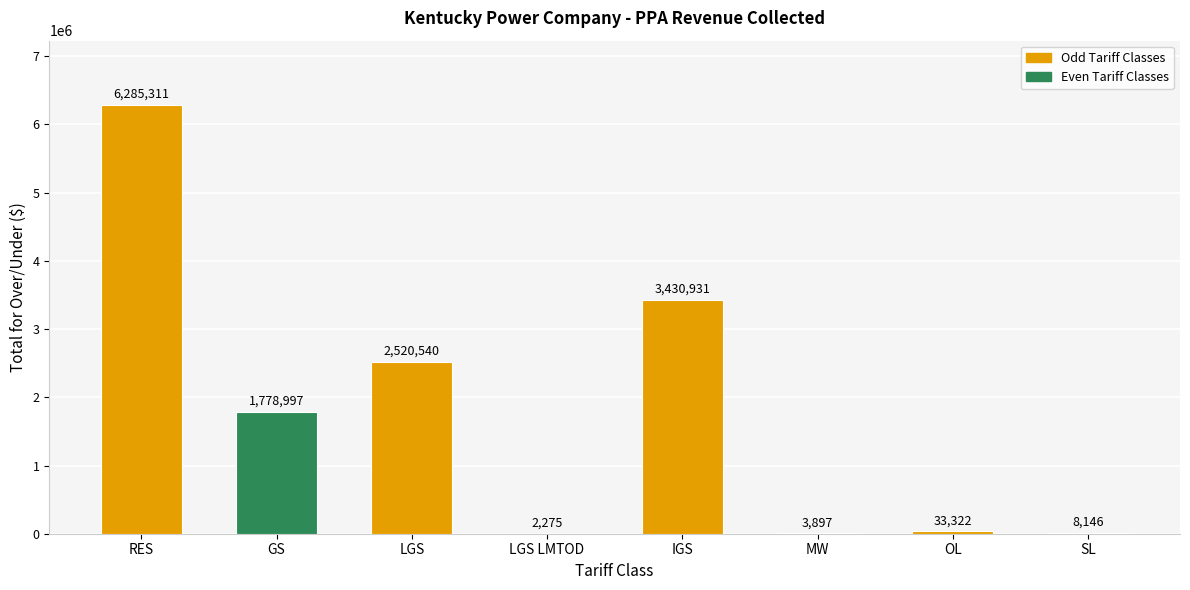

Between RES and LGS, which is larger?

RES